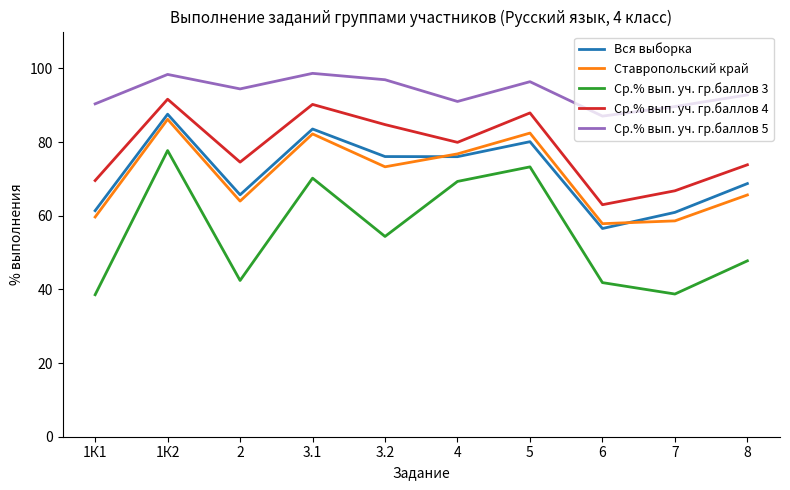

Is the value of Ср.% вып. уч. гр.баллов 5 at 1К1 greater than the value of Ср.% вып. уч. гр.баллов 3 at 1К2?

Yes